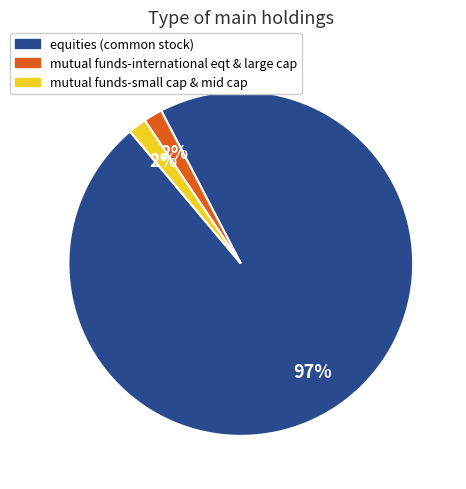

Between mutual funds-international eqt & large cap and equities (common stock), which is larger?

equities (common stock)